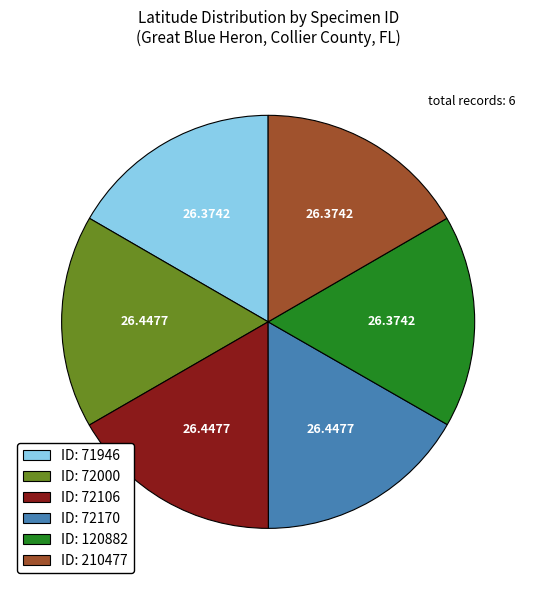

Is the sum of ID: 72106 and ID: 71946 greater than half?

No